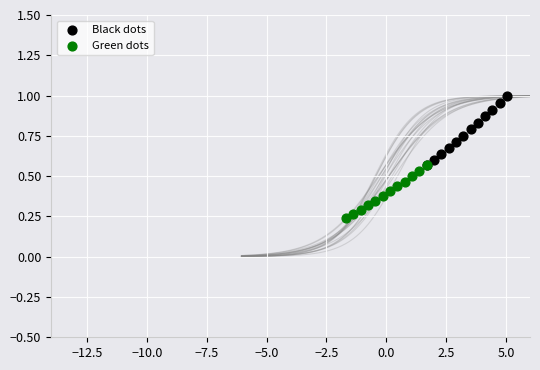

Which series has the widest spread of Y values?

Black dots